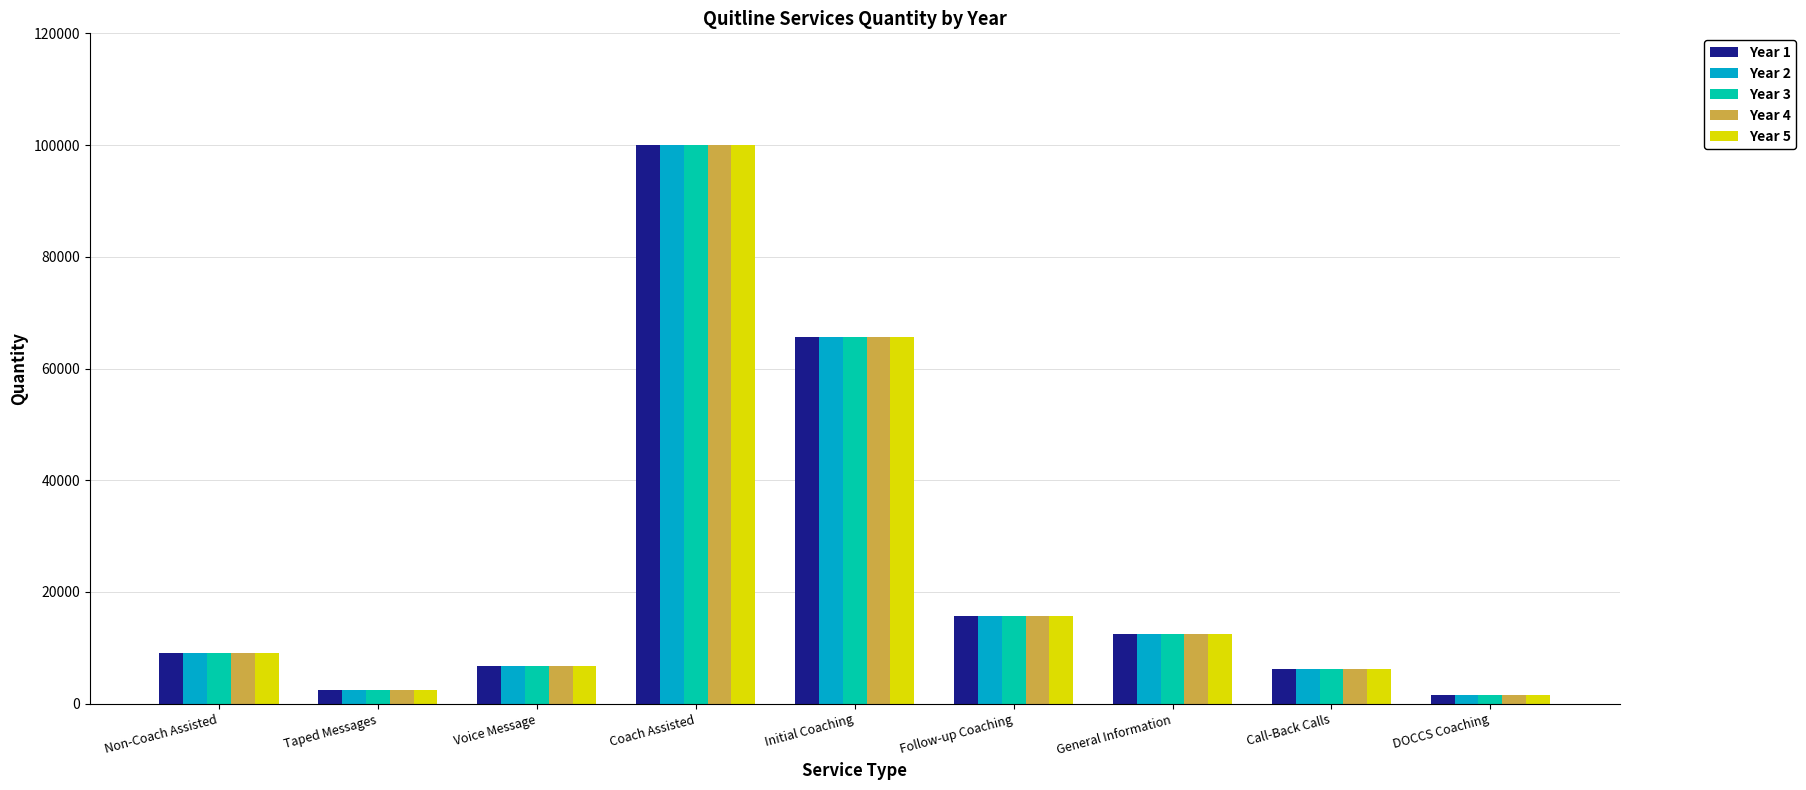

How many values in the Year 5 series are below 9059?

4